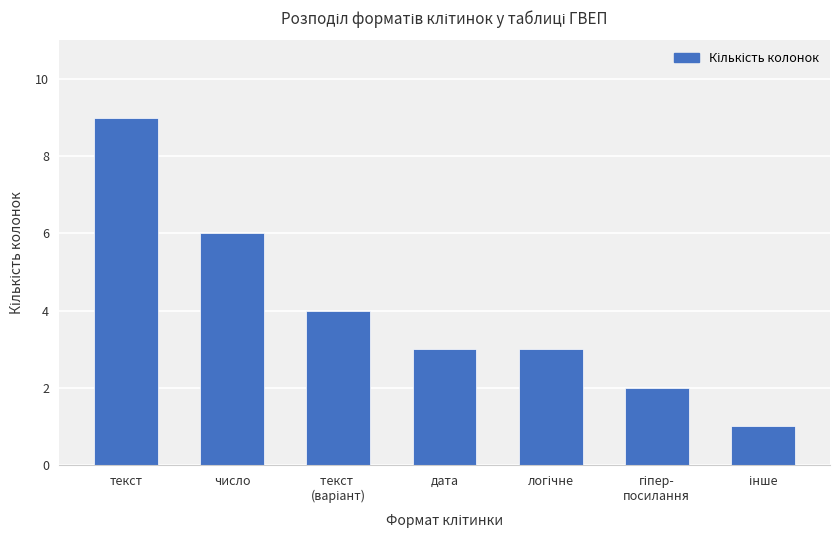

True or false: the data shows 9 at текст.

True